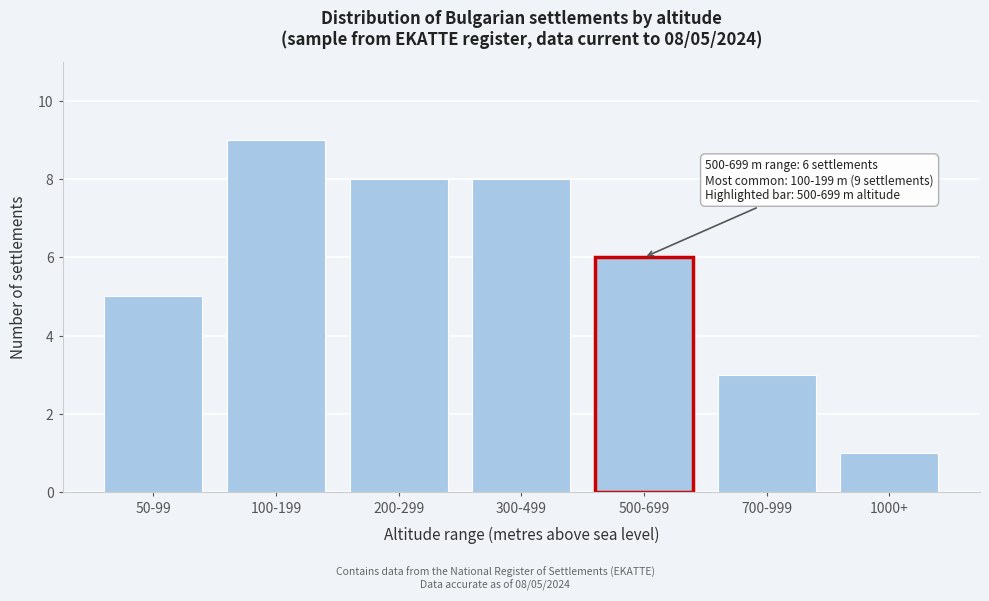

Reading right to left, what are all the values shown in this chart?

1	3	6	8	8	9	5